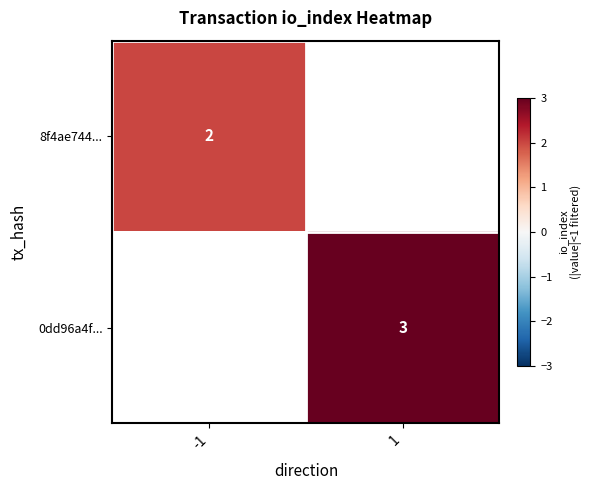

The value of 0dd96a4f... at 1 is 3. True or false?

True